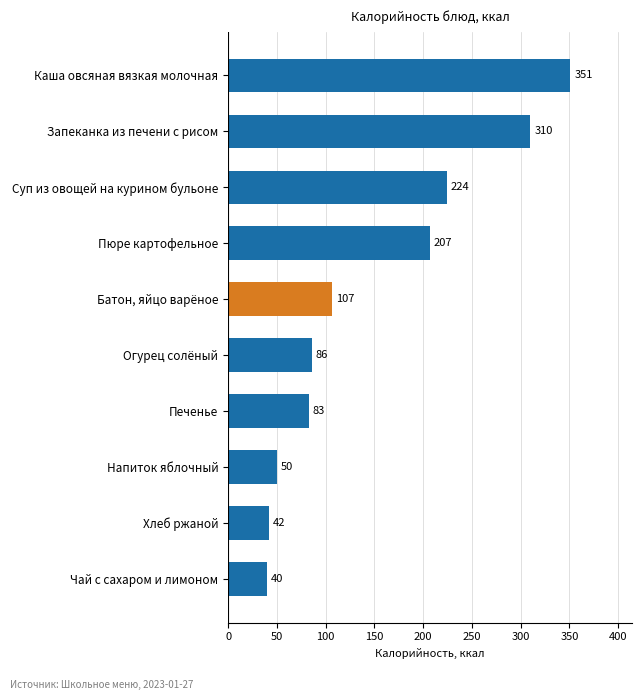

Count the number of data series in this chart.

1